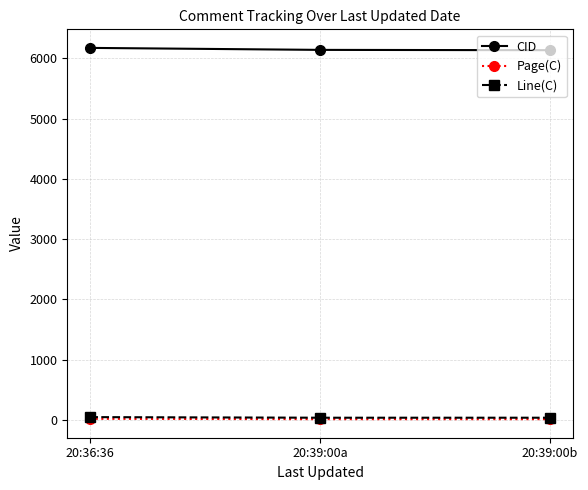

What is the label of the 3rd point from the right?

20:36:36